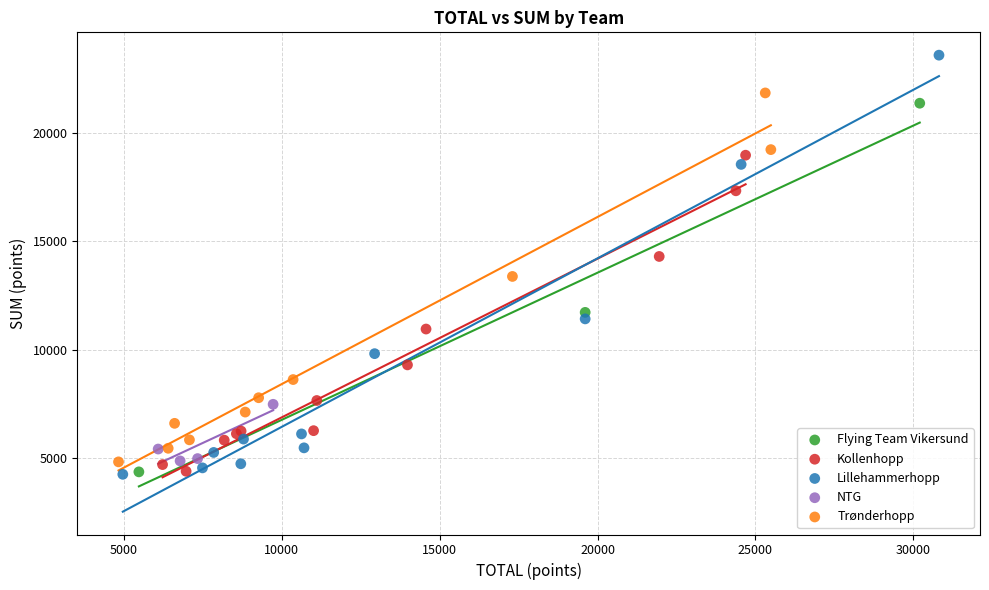

Which series has the largest Y range (max minus min)?

Lillehammerhopp